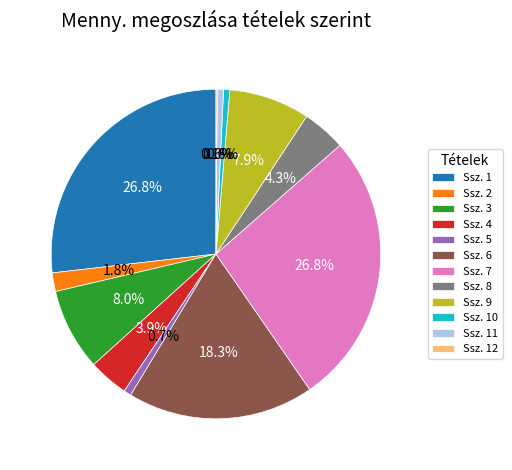

Does Ssz. 7 represent more than half of the total?

No